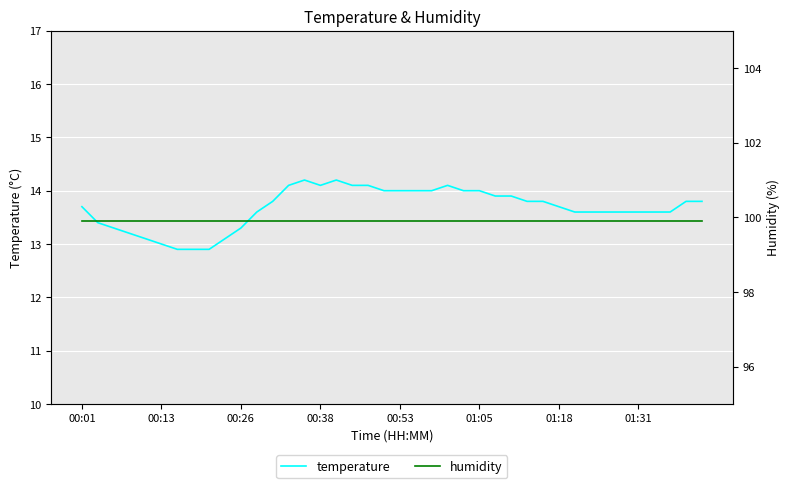

The value of temperature at 01:05 is 14.0. True or false?

True